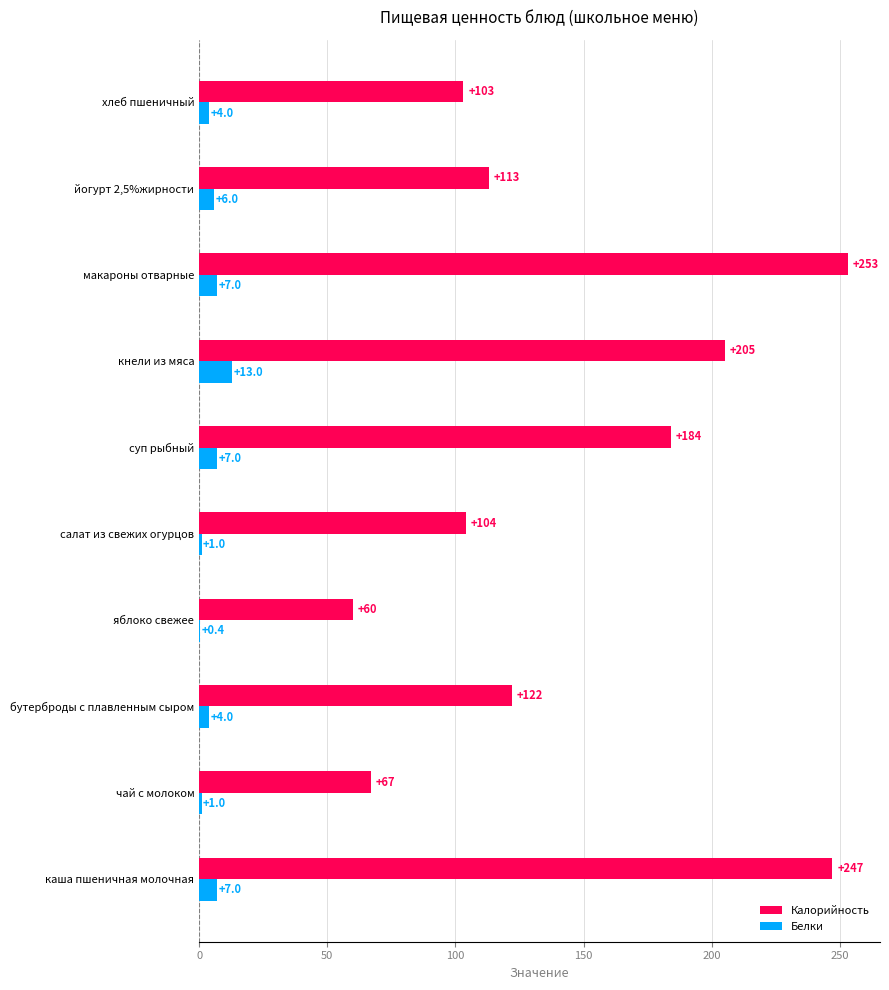

Where is Калорийность nearest to the value 156?

суп рыбный